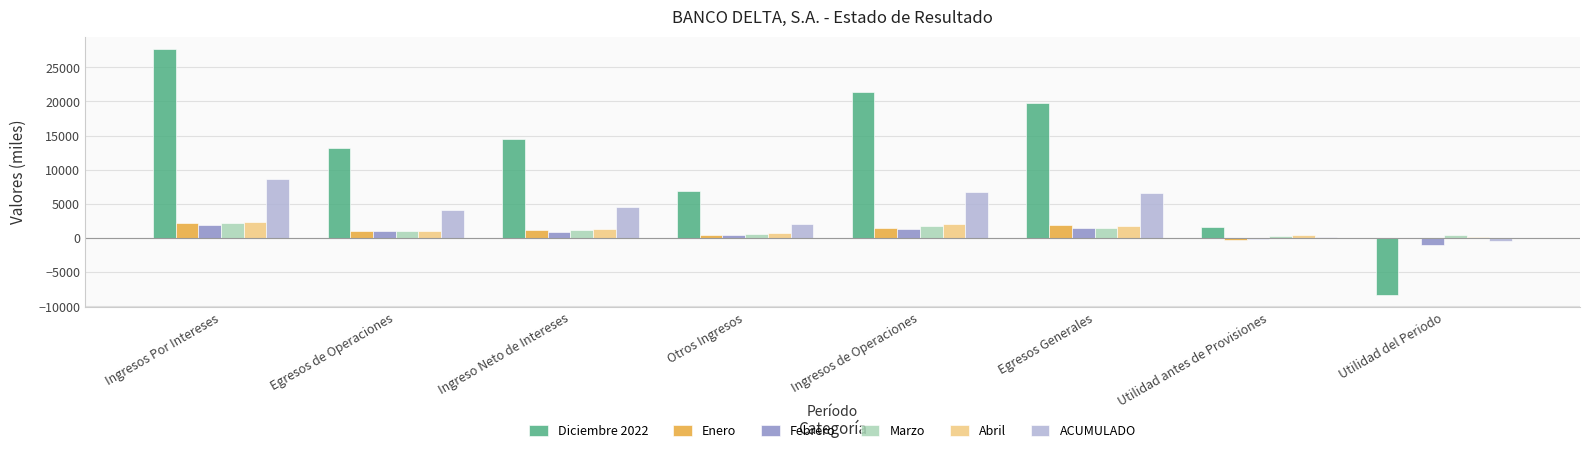

At which label is Diciembre 2022 closest to 9697?

Otros Ingresos